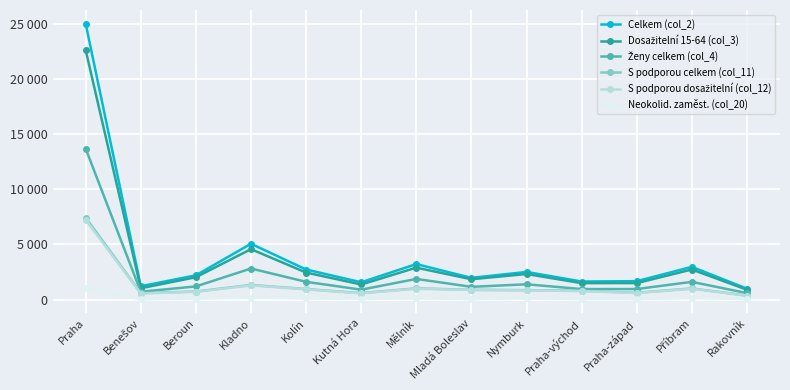

Between Praha-východ and Praha, which is larger?

Praha